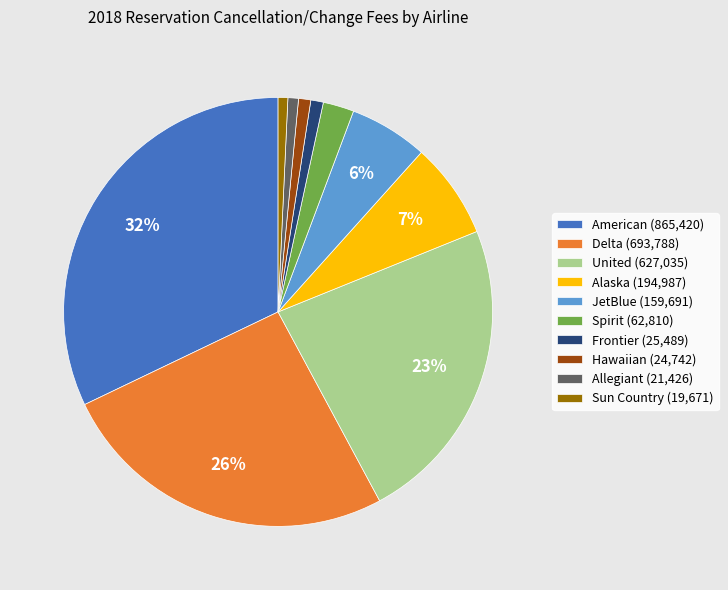

To the nearest percent, what portion does JetBlue represent?

6%